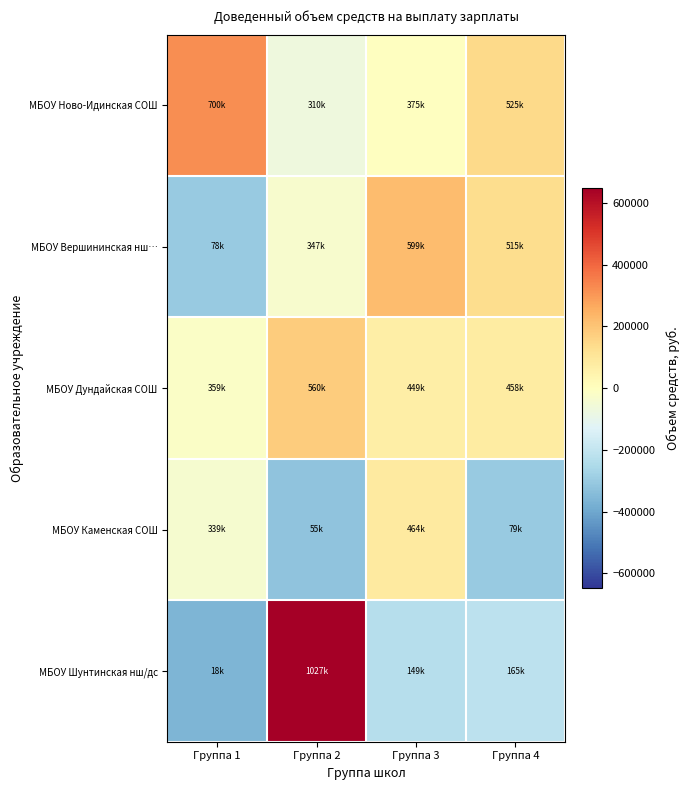

Reading left to right, extract all data points from this chart.

МБОУ Ново-Идинская СОШ: Группа 1=321502.7	Группа 2=-69018.4	Группа 3=-3510.4	Группа 4=146299.8
МБОУ Вершининская нш…: Группа 1=-300984.4	Группа 2=-31437.5	Группа 3=220308.1	Группа 4=136329.6
МБОУ Дундайская СОШ: Группа 1=-19137.4	Группа 2=181776.8	Группа 3=70070.6	Группа 4=79187.8
МБОУ Каменская СОШ: Группа 1=-39514.5	Группа 2=-323692.0	Группа 3=85653.6	Группа 4=-299419.6
МБОУ Шунтинская нш/дс: Группа 1=-360137.2	Группа 2=648486.1	Группа 3=-229234.0	Группа 4=-213529.4